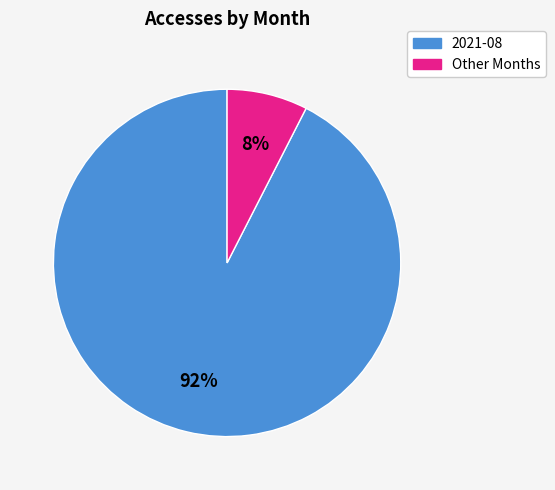

To the nearest percent, what is the average slice percentage?

50%